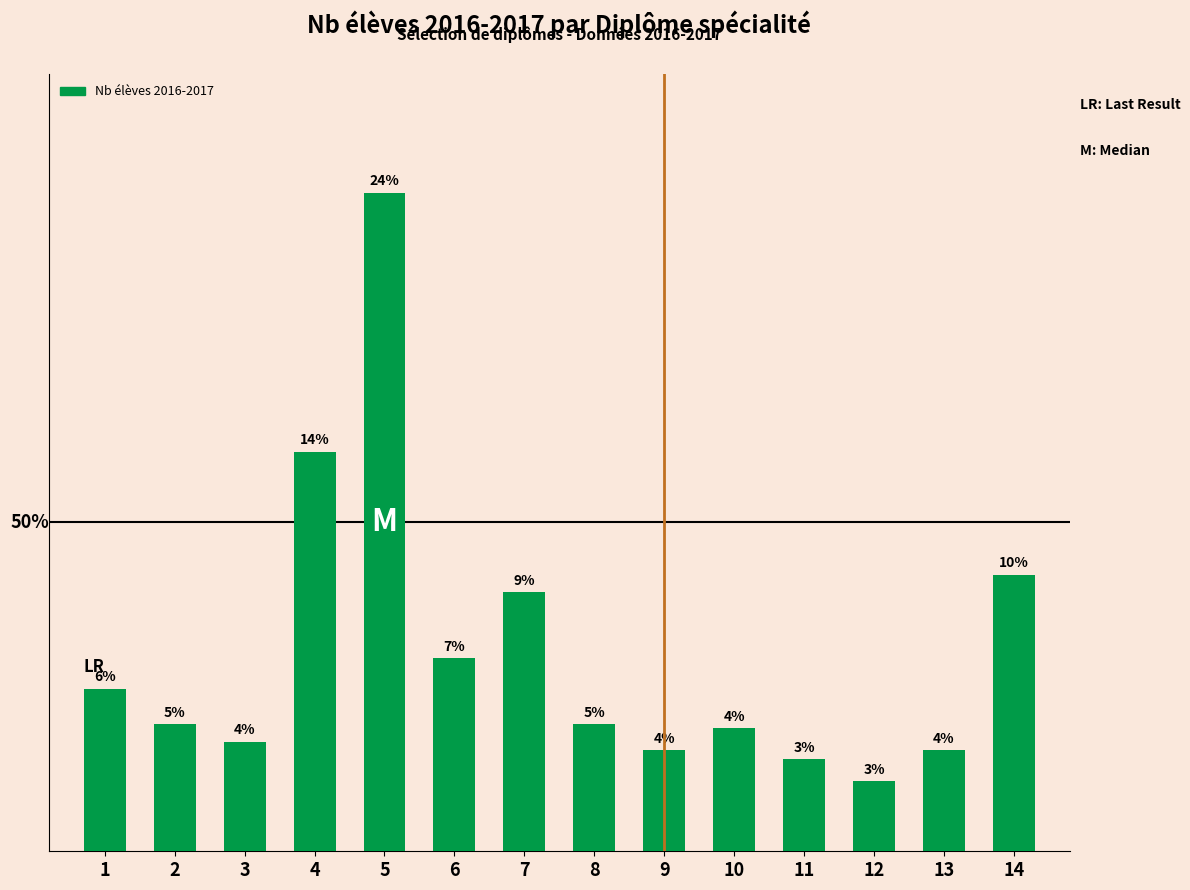

Does the chart contain any negative values?

No